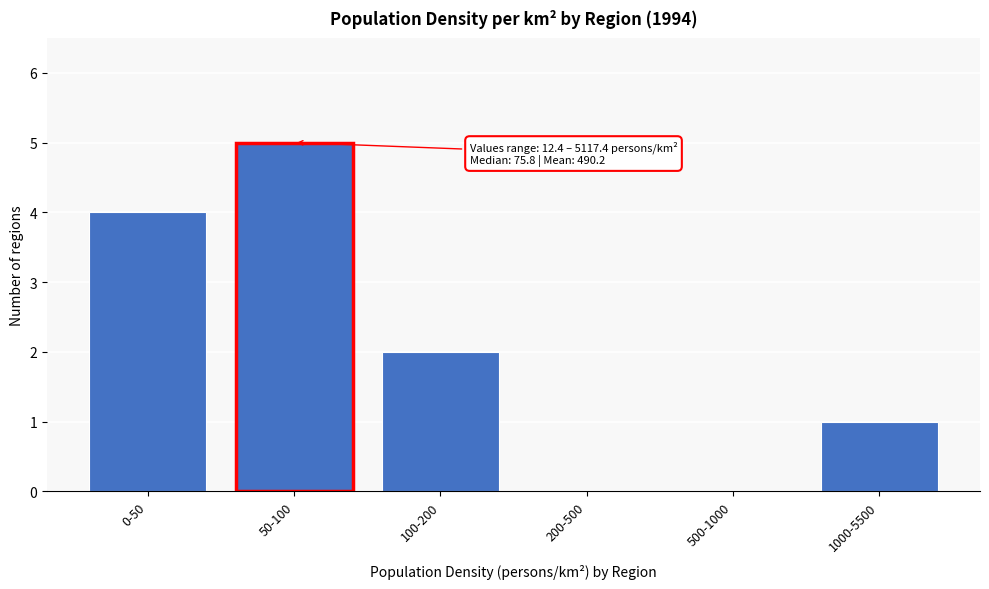

Reading right to left, extract all data points from this chart.

1000-5500=1	500-1000=0	200-500=0	100-200=2	50-100=5	0-50=4